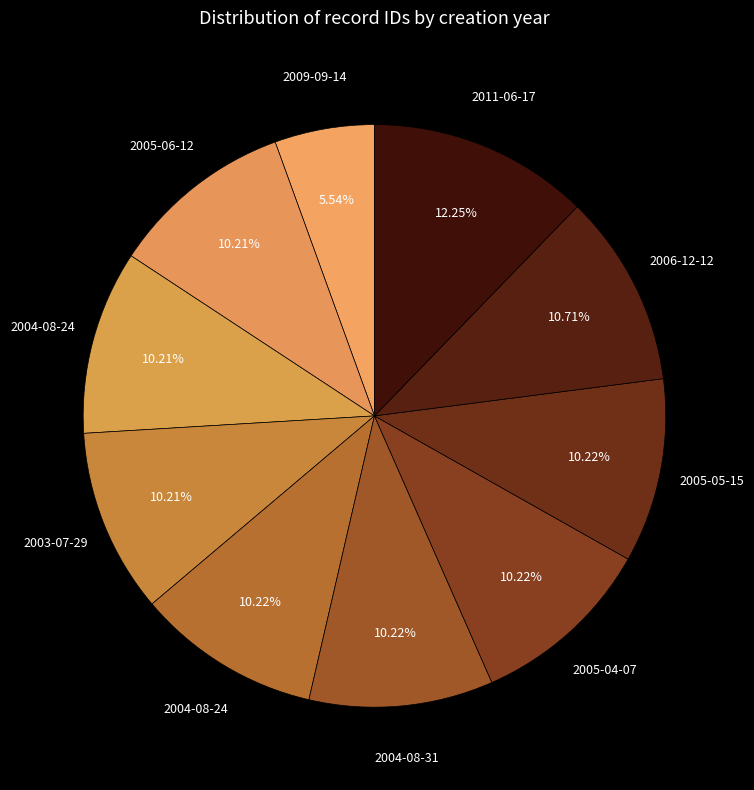

Count the number of slices in the pie.

10